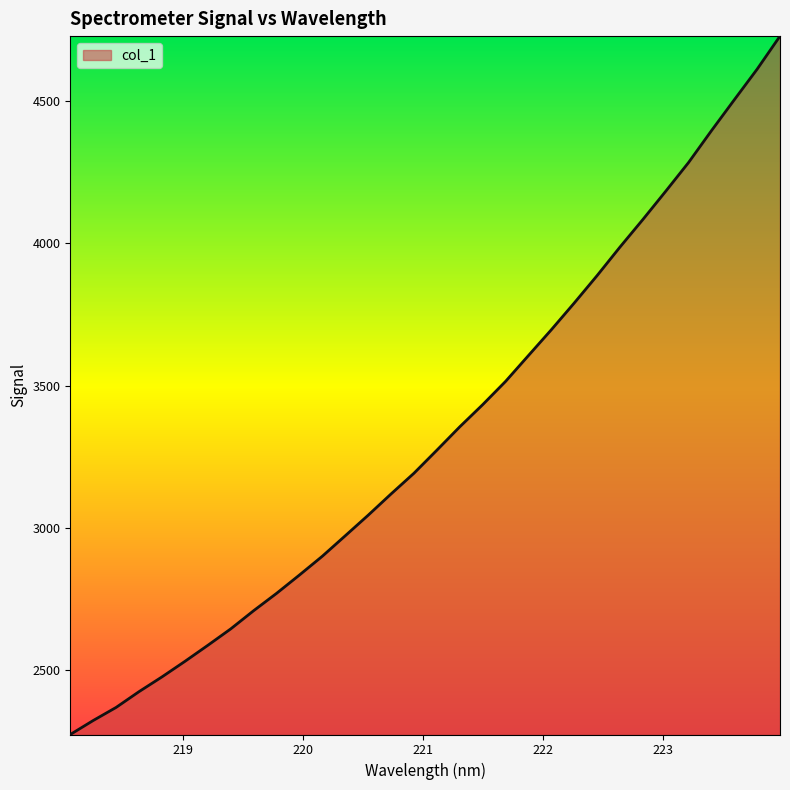

What is the difference between the maximum and minimum values?

2453.9